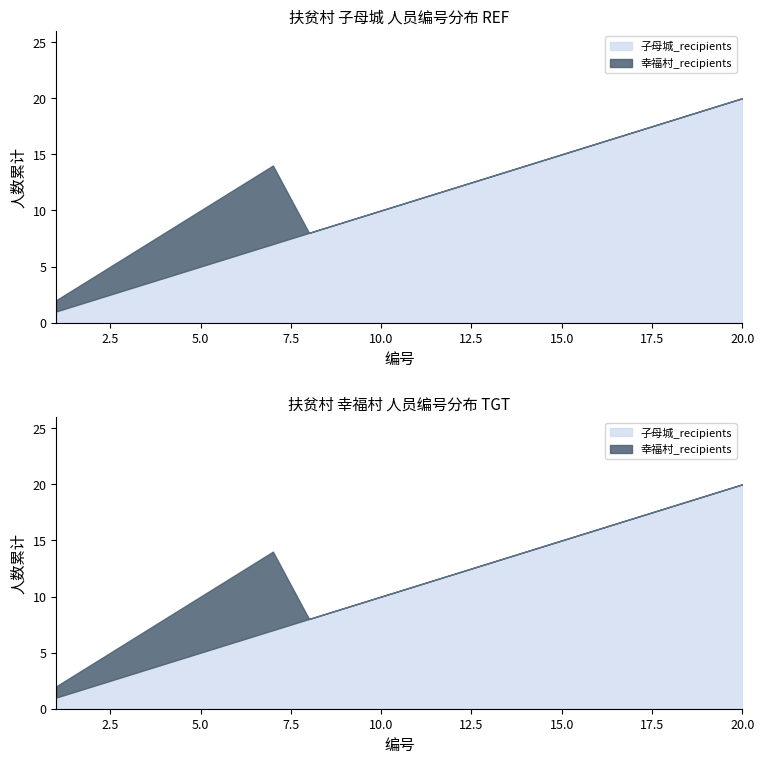

The chart shows a value of 5 at 3. True or false?

False